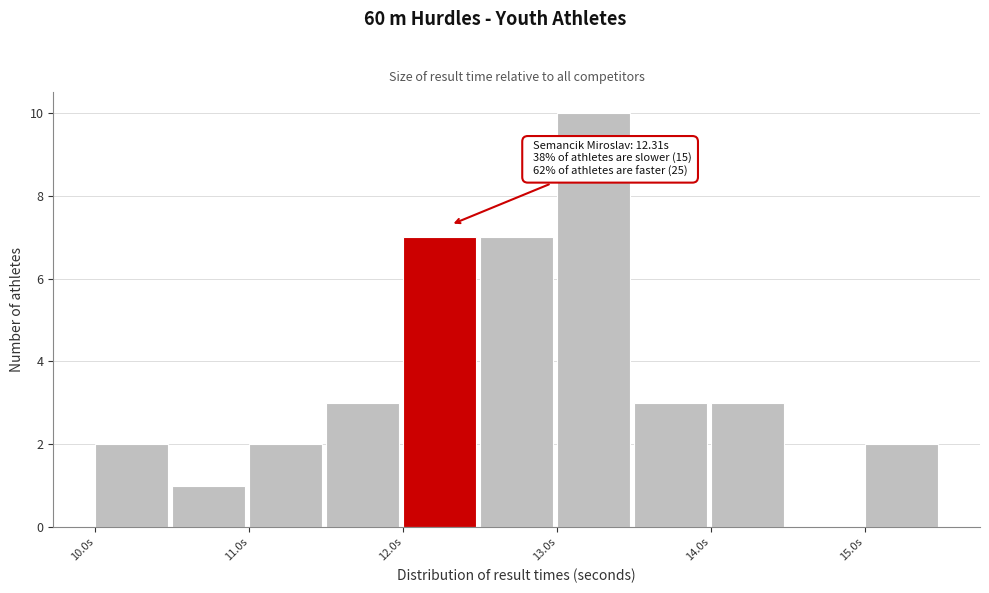

Which range on the x-axis has the tallest bar?

13.0 to 13.5